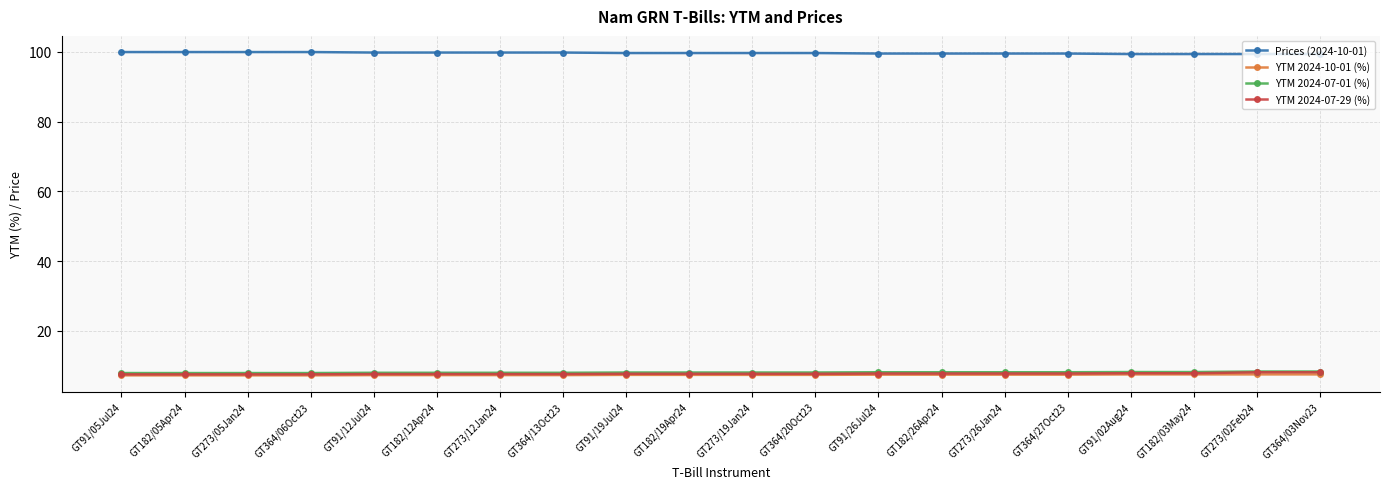

What is the greatest value displayed?

99.9